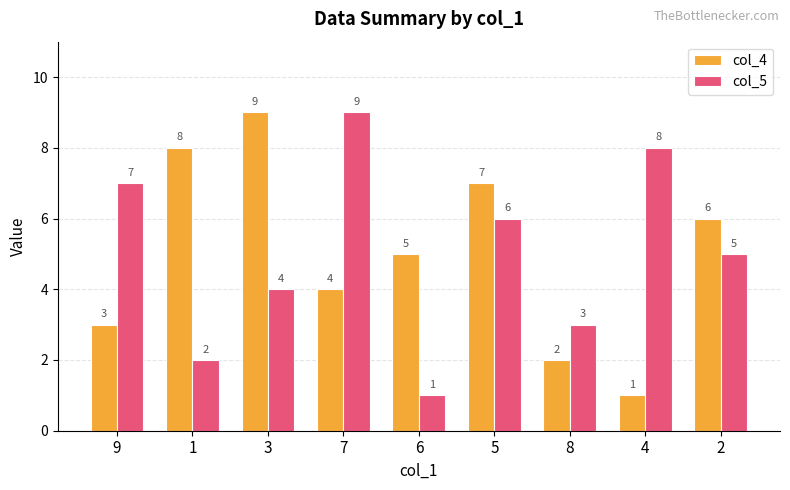

How many series are shown in this chart?

2